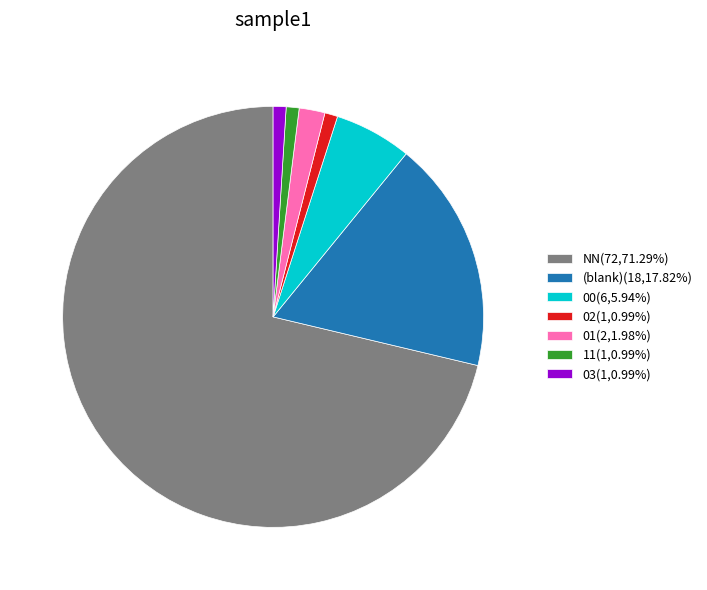

Is the sum of (blank)(18,17.82%) and 01(2,1.98%) greater than half?

No